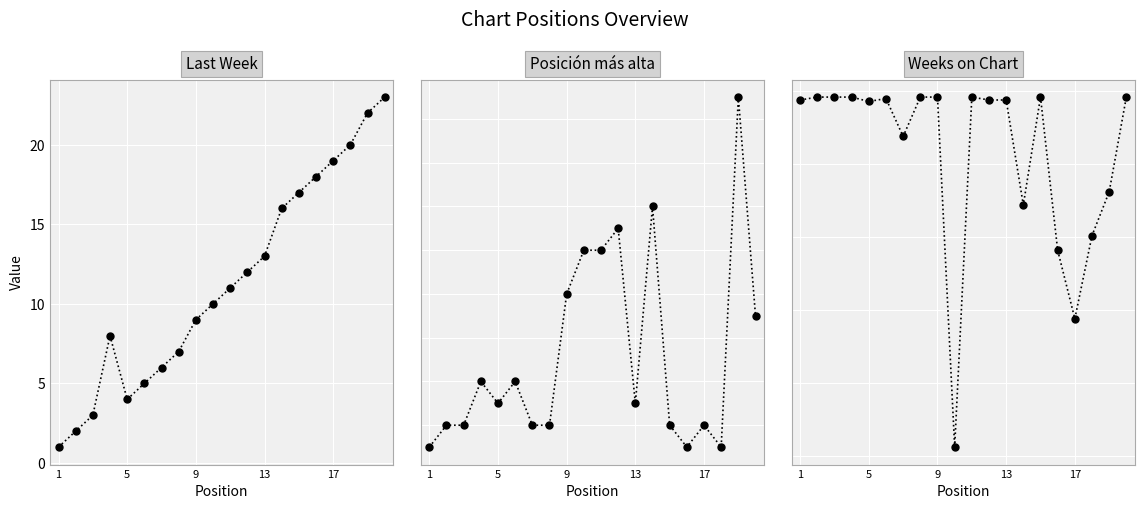

What are all the series names shown in the legend?

Last Week, Posición más alta, Weeks on Chart